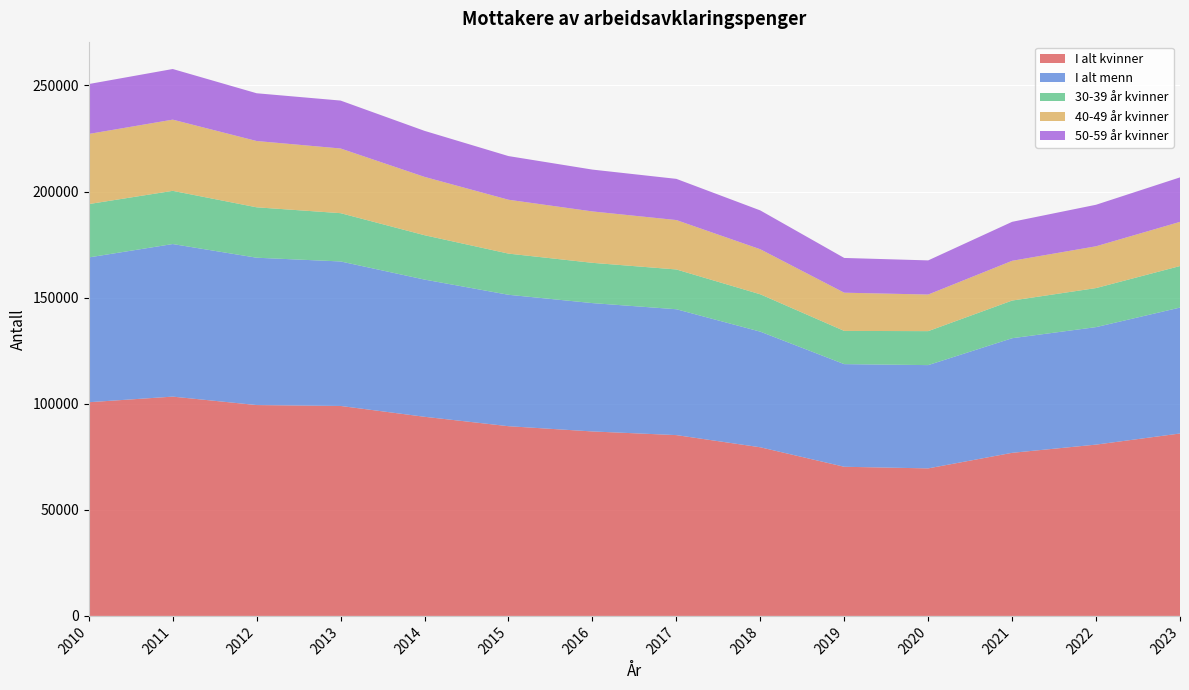

Reading left to right, what are all the values shown in this chart?

I alt kvinner: 2010=100700	2011=103342	2012=99366	2013=98943	2014=93841	2015=89402	2016=86928	2017=85205	2018=79468	2019=70283	2020=69520	2021=76855	2022=80727	2023=85963
I alt menn: 2010=68239	2011=71908	2012=69439	2013=68104	2014=64661	2015=61938	2016=60488	2017=59319	2018=54492	2019=48371	2020=48672	2021=54009	2022=55371	2023=59348
30-39 år kvinner: 2010=25141	2011=25073	2012=23757	2013=22755	2014=20908	2015=19402	2016=18982	2017=18749	2018=17609	2019=15654	2020=16012	2021=17755	2022=18405	2023=19573
40-49 år kvinner: 2010=33052	2011=33555	2012=31241	2013=30480	2014=27490	2015=25390	2016=24224	2017=23284	2018=21220	2019=18015	2020=17246	2021=18730	2022=19697	2023=20820
50-59 år kvinner: 2010=23522	2011=23860	2012=22507	2013=22584	2014=21690	2015=20574	2016=19712	2017=19411	2018=18305	2019=16370	2020=16095	2021=18369	2022=19568	2023=20961